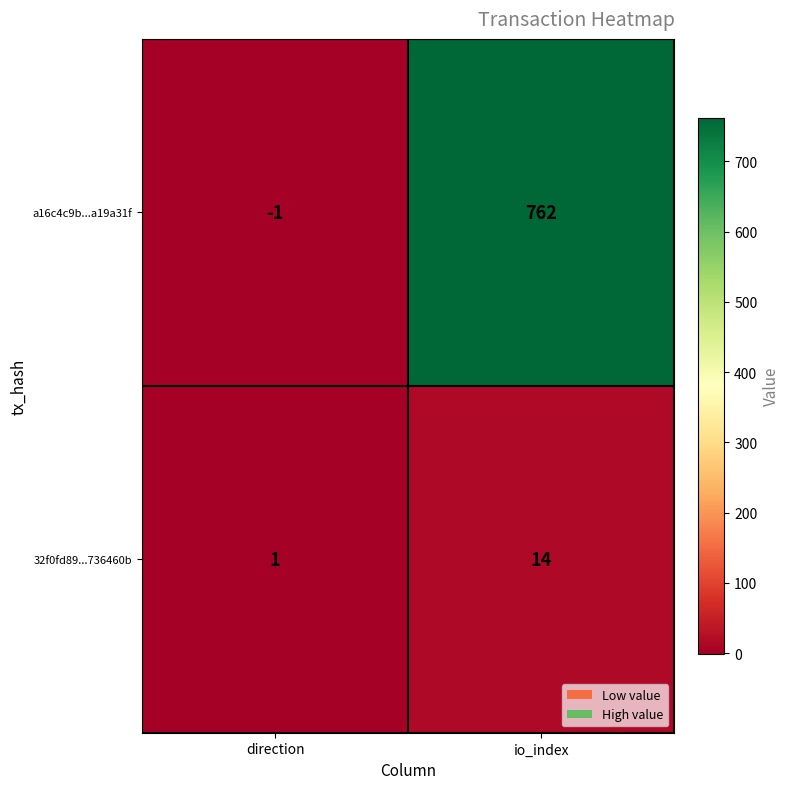

What is the sum of the 32f0fd89...736460b values at direction and io_index?

15